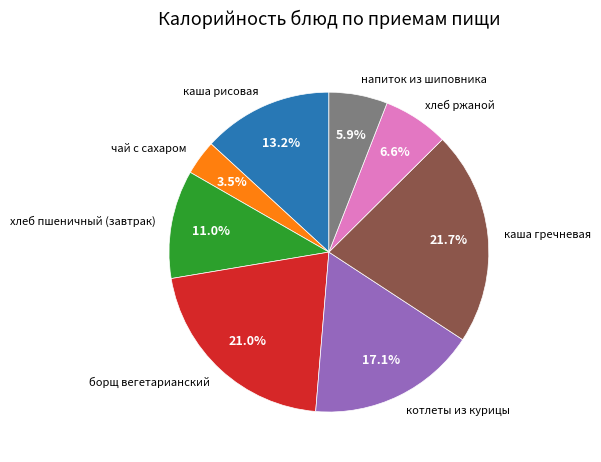

What is the smallest slice in the pie chart?

чай с сахаром